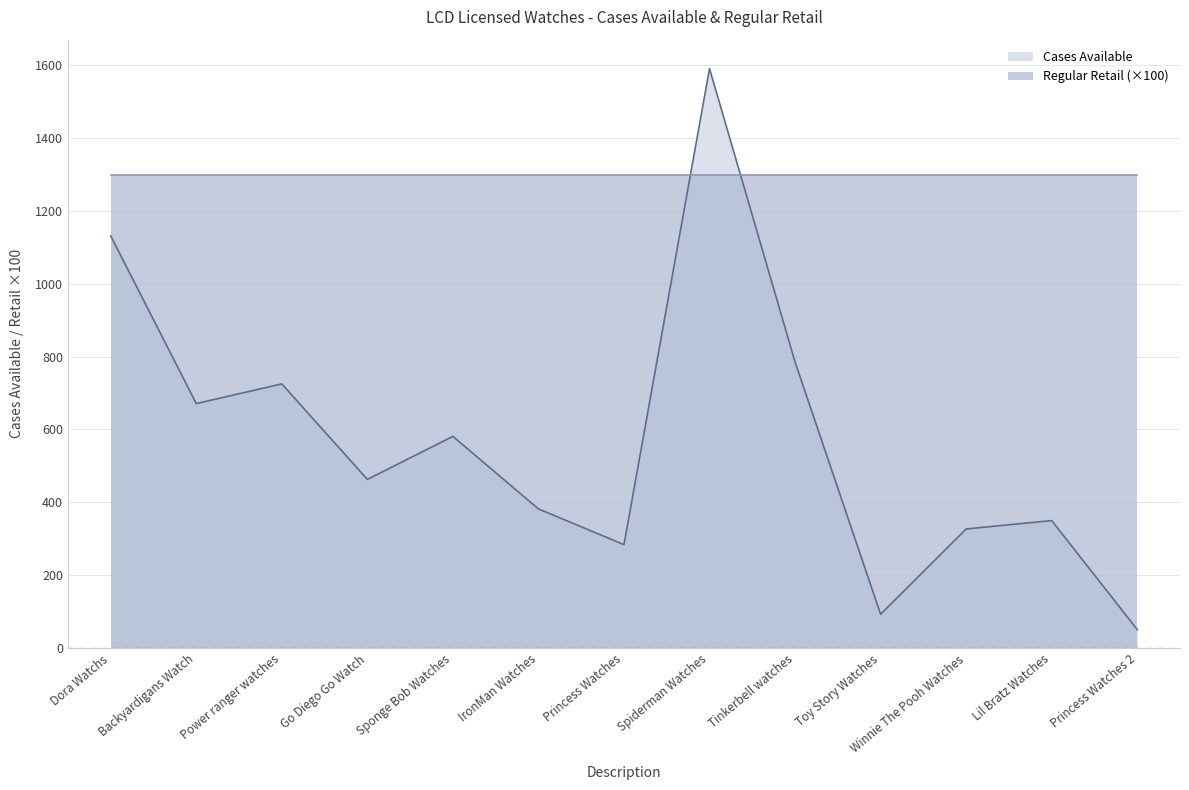

Read the value at Princess Watches, to the nearest 10.

280